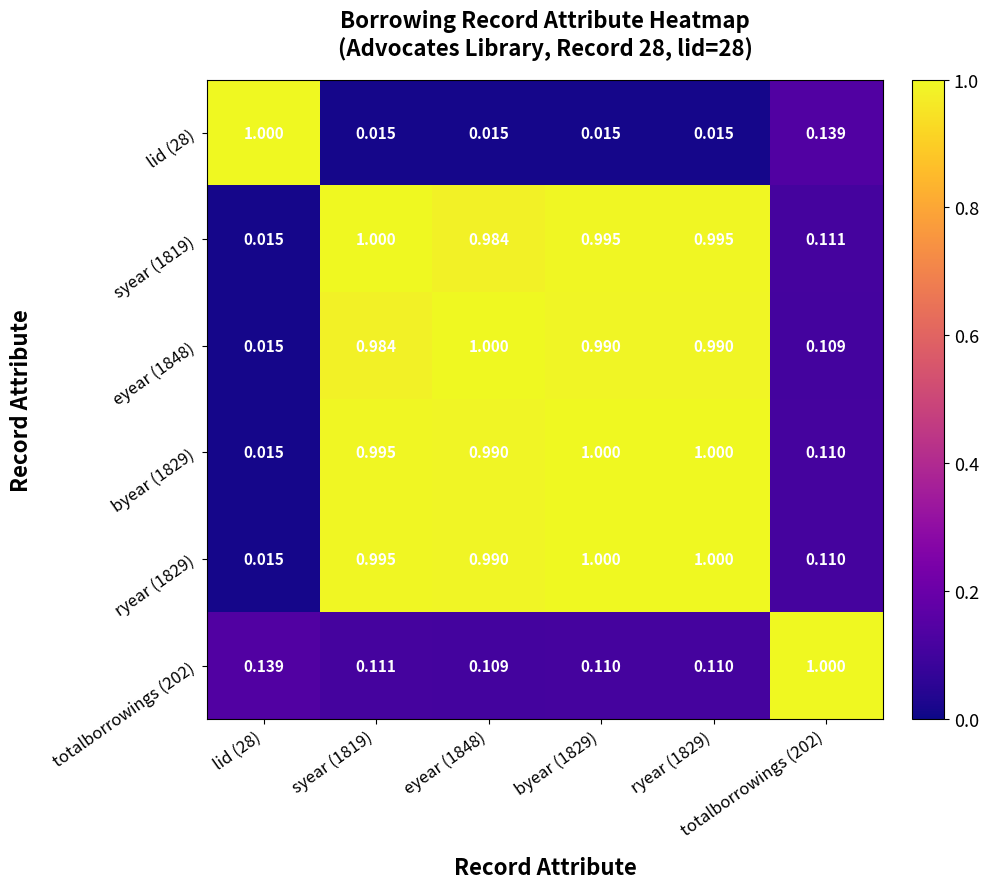

Reading left to right, extract all data points from this chart.

lid (28): lid (28)=1.0	syear (1819)=0.0	eyear (1848)=0.0	byear (1829)=0.0	ryear (1829)=0.0	totalborrowings (202)=0.1
syear (1819): lid (28)=0.0	syear (1819)=1.0	eyear (1848)=1.0	byear (1829)=1.0	ryear (1829)=1.0	totalborrowings (202)=0.1
eyear (1848): lid (28)=0.0	syear (1819)=1.0	eyear (1848)=1.0	byear (1829)=1.0	ryear (1829)=1.0	totalborrowings (202)=0.1
byear (1829): lid (28)=0.0	syear (1819)=1.0	eyear (1848)=1.0	byear (1829)=1.0	ryear (1829)=1.0	totalborrowings (202)=0.1
ryear (1829): lid (28)=0.0	syear (1819)=1.0	eyear (1848)=1.0	byear (1829)=1.0	ryear (1829)=1.0	totalborrowings (202)=0.1
totalborrowings (202): lid (28)=0.1	syear (1819)=0.1	eyear (1848)=0.1	byear (1829)=0.1	ryear (1829)=0.1	totalborrowings (202)=1.0